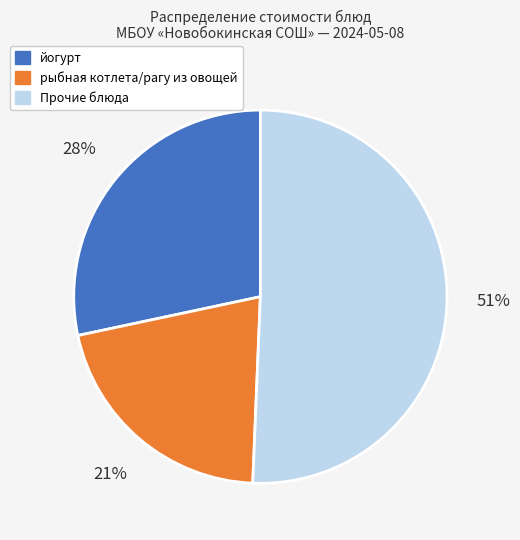

Is there a majority slice in this chart?

Yes